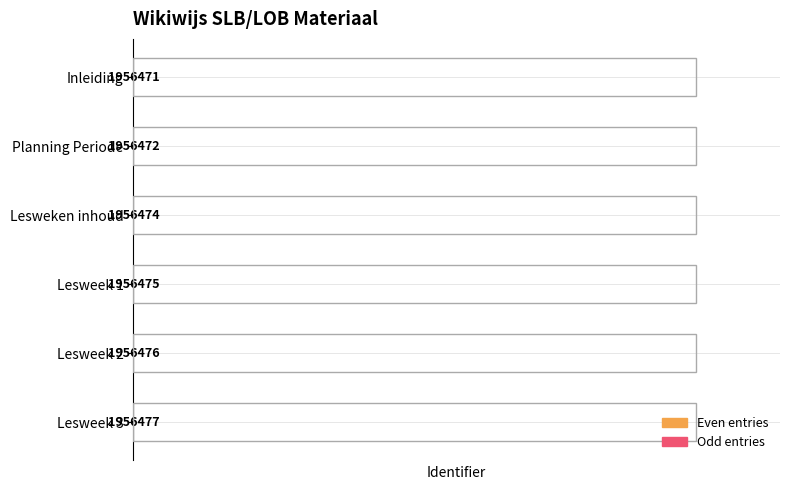

How many data points does each series have?

6